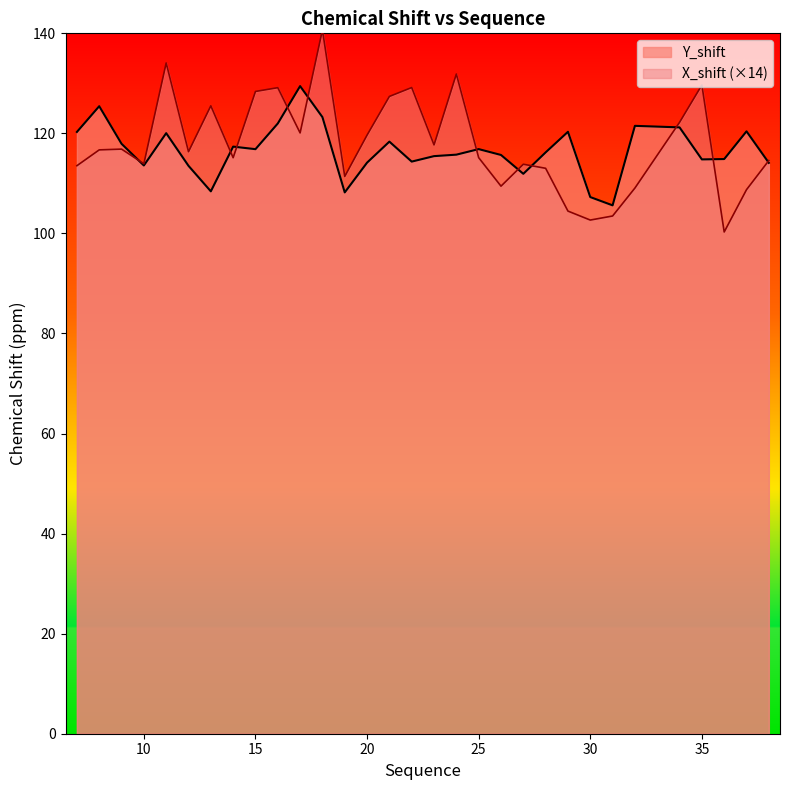

How many lines are shown in the chart?

2